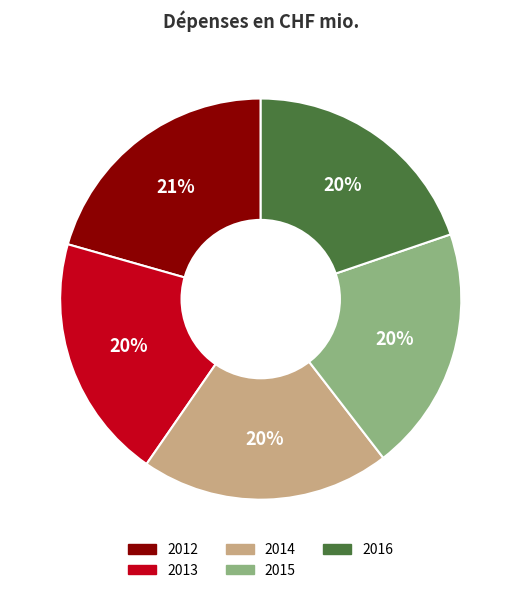

To the nearest percent, what portion does 2016 represent?

20%